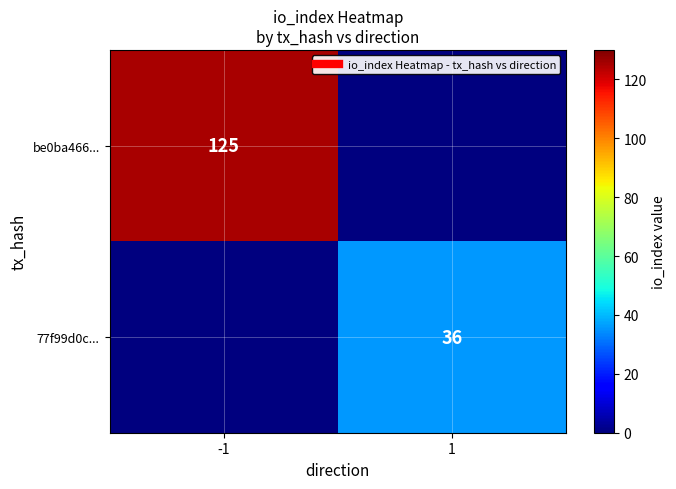

What is the highest value of the 77f99d0c... series?

36